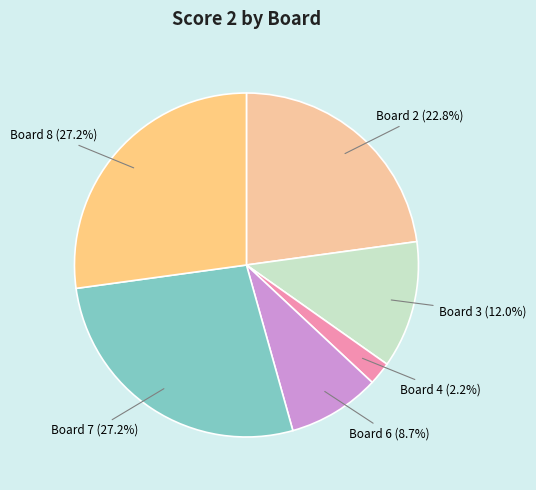

What percentage is the Board 6 slice, to the nearest percent?

9%